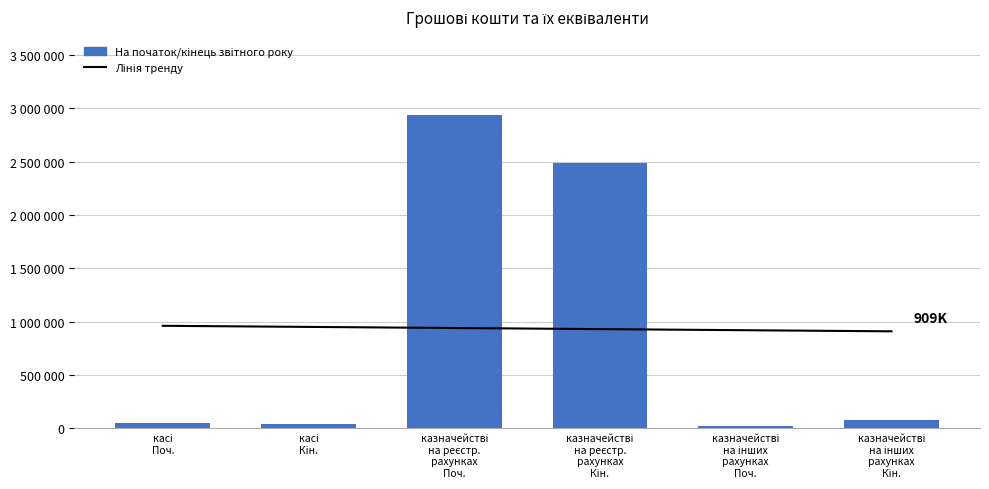

List the labels in order of На кінець звітного року value, largest first.

казначействі на реєстраційних рахунках, казначействі на інших рахунках, касі